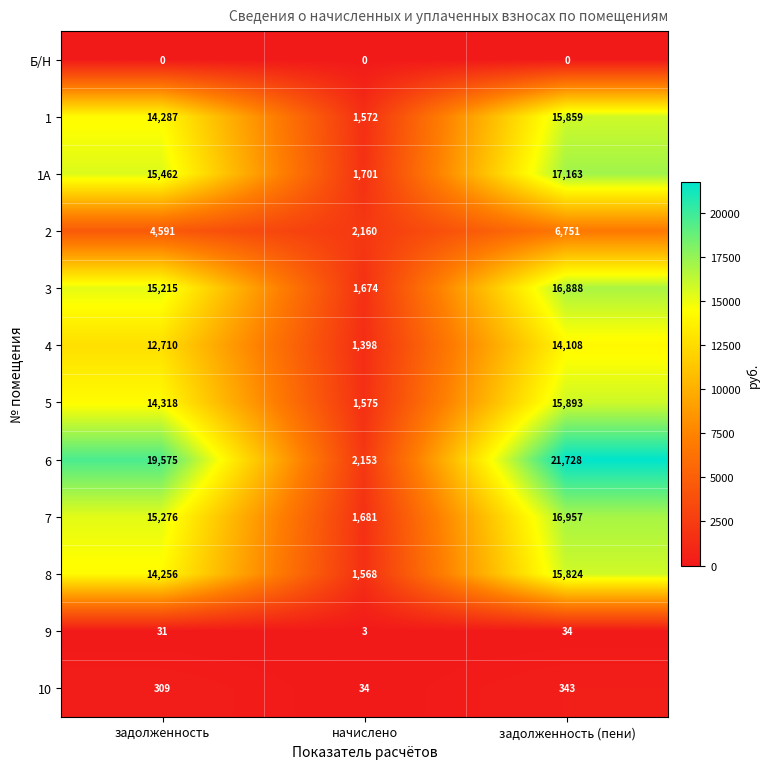

At задолженность, list the series in order from smallest to largest.

Б/Н, 9, 10, 2, 4, 8, 1, 5, 3, 7, 1А, 6